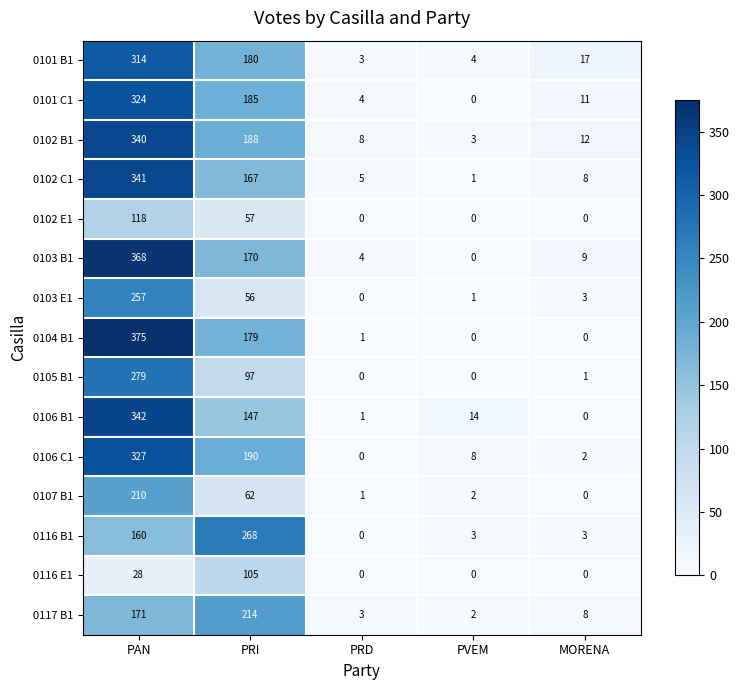

At which label is 0116 E1 closest to 52?

PAN